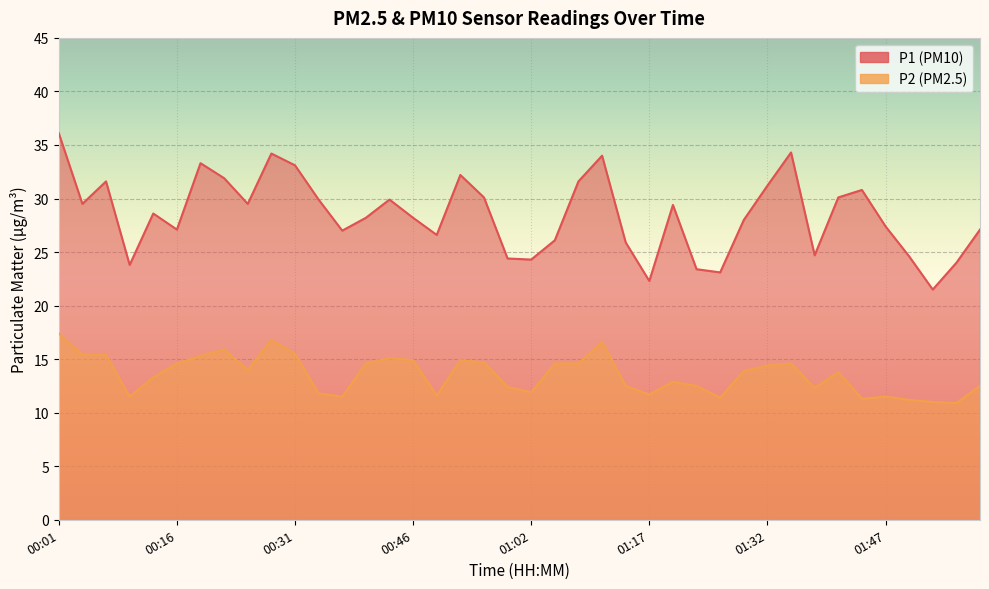

Count the number of data series in this chart.

2